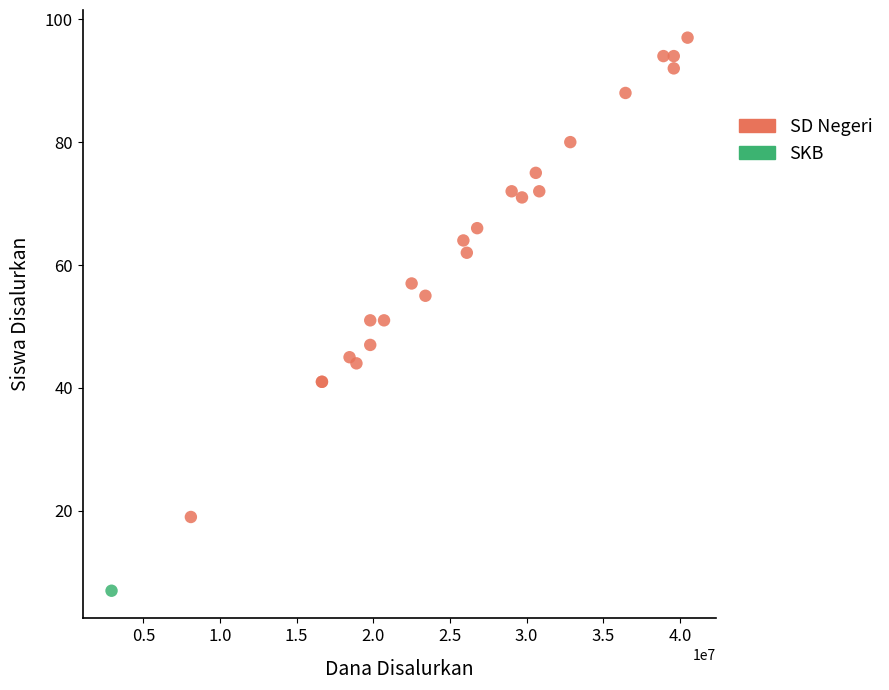

What are all the series names shown in the legend?

SD Negeri, SKB